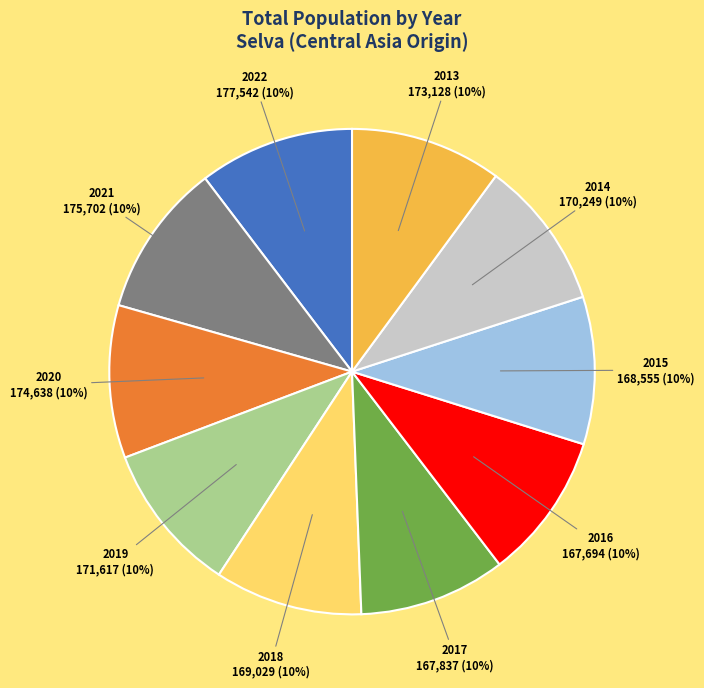

To the nearest percent, what is the average slice percentage?

10%